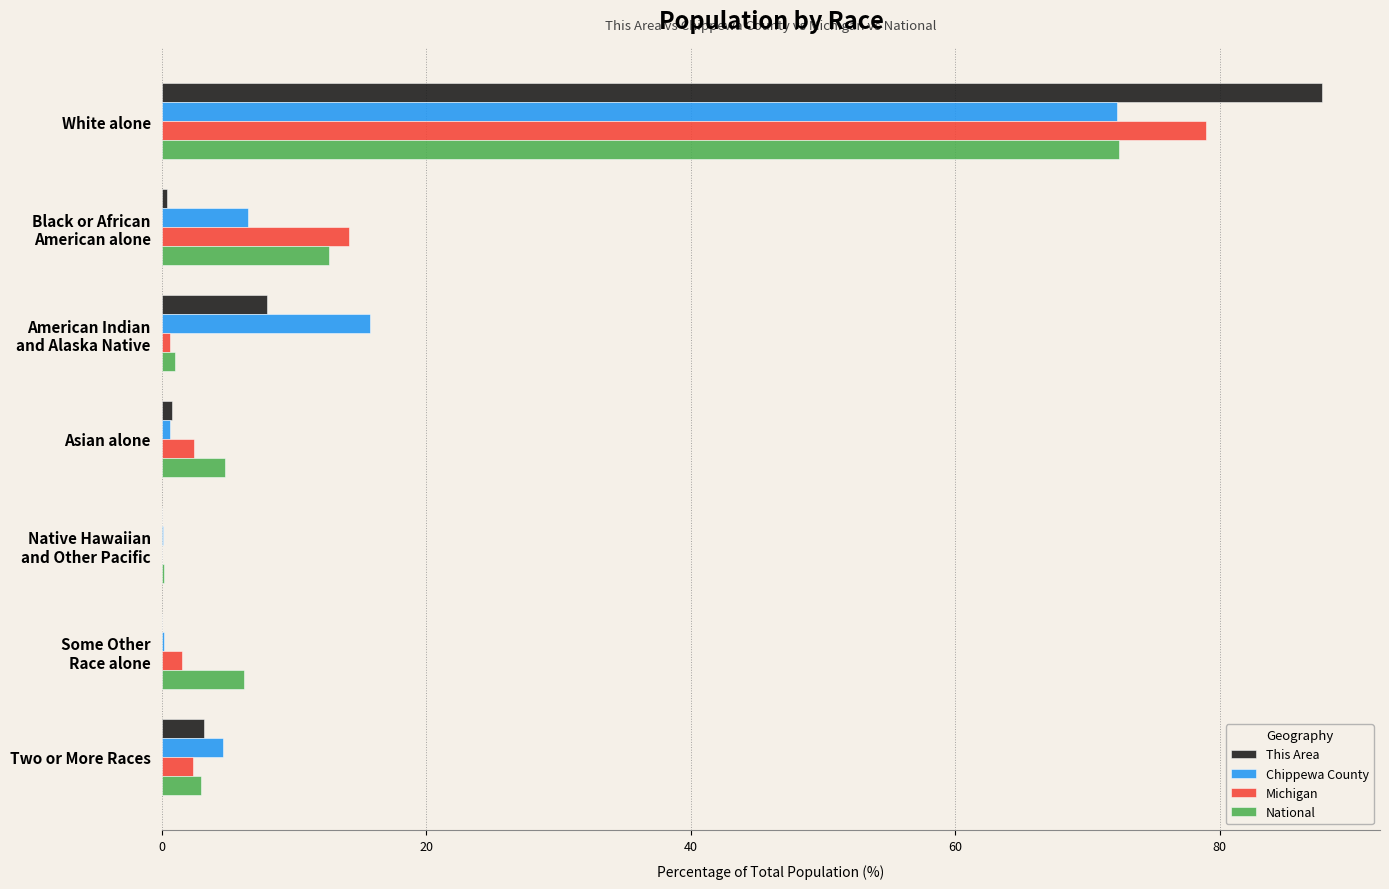

What is the sum of all Chippewa County values?

100.0